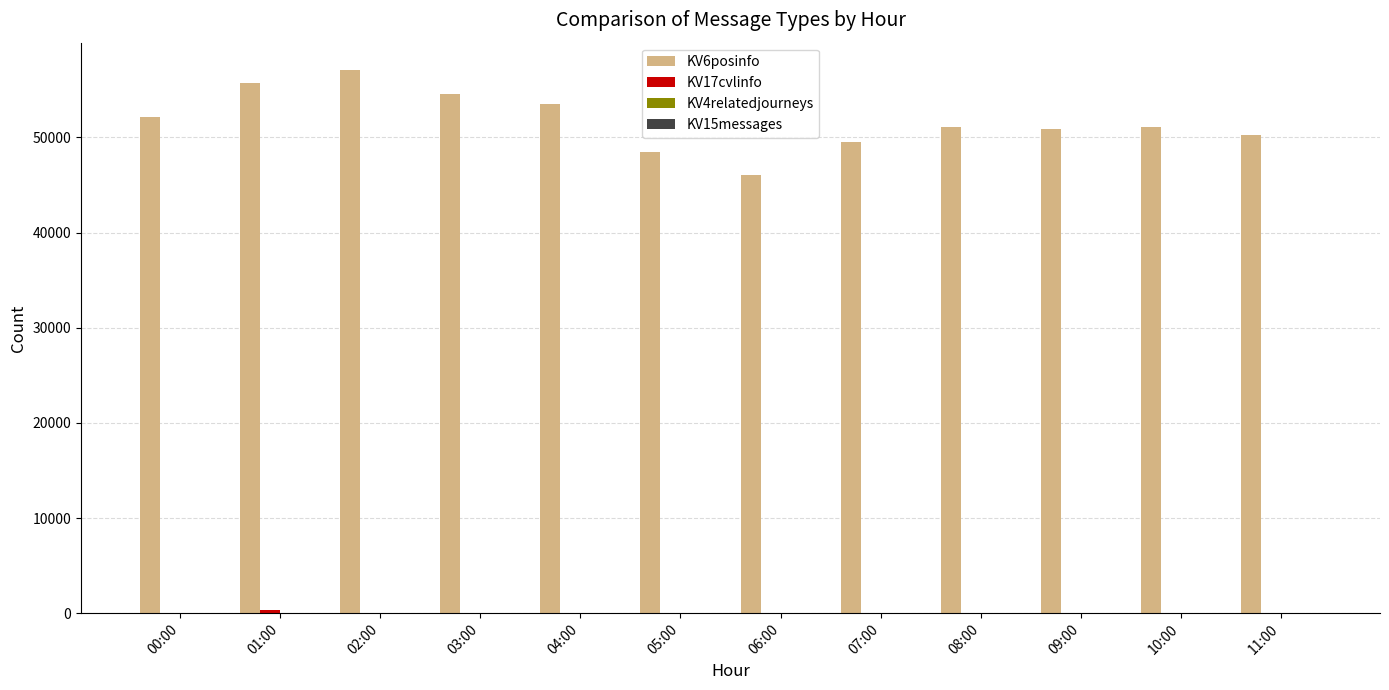

What is the sum of all KV6posinfo values?

620727